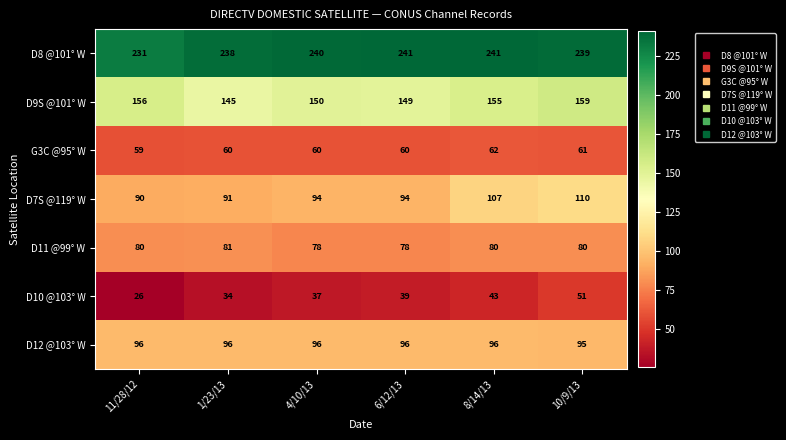

Count the G3C @95° W values in the range 60 to 61.

4